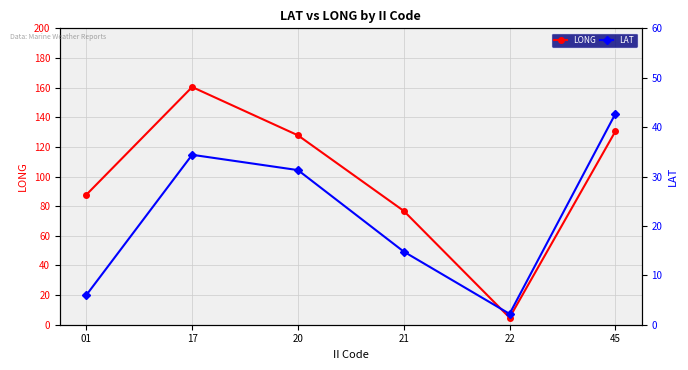

Rank the categories by LONG value from highest to lowest.

17, 45, 20, 01, 21, 22